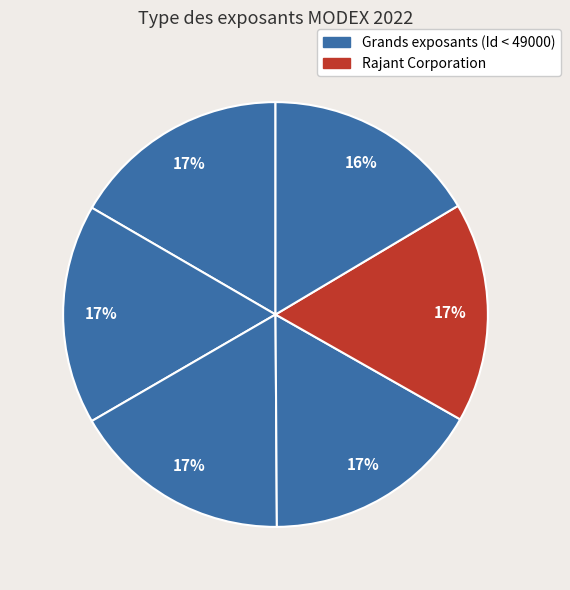

How many slices are in this pie chart?

6